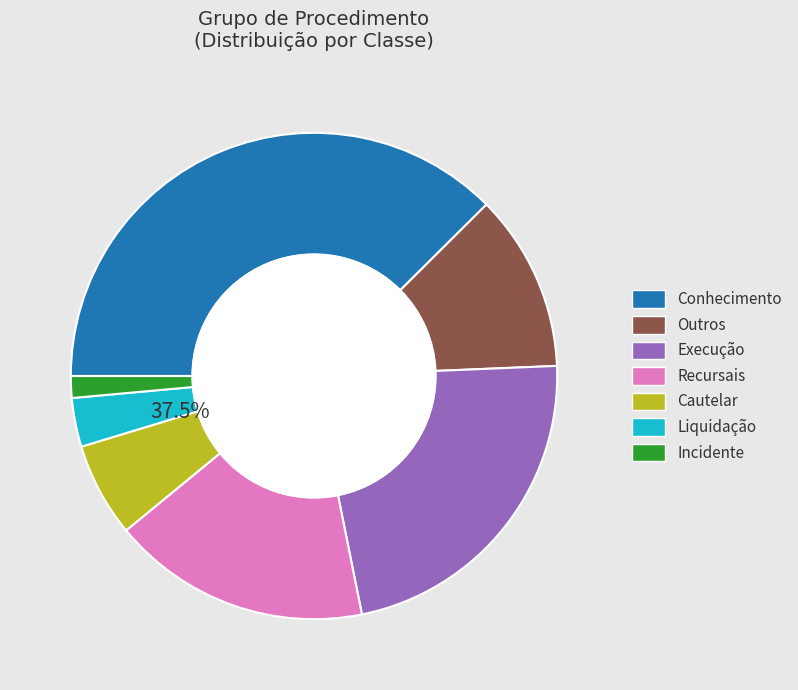

True or false: Conhecimento accounts for 38% of the total.

True